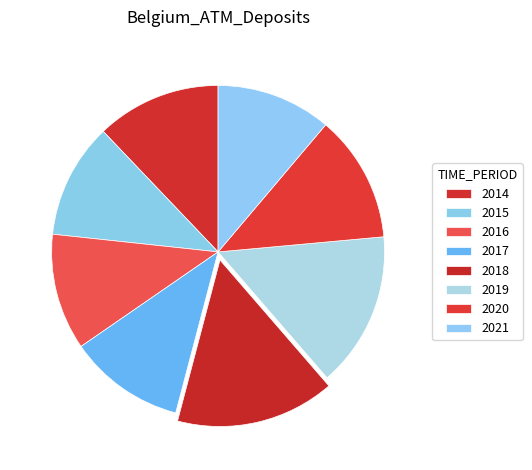

Combined, do 2021 and 2014 account for over 50%?

No